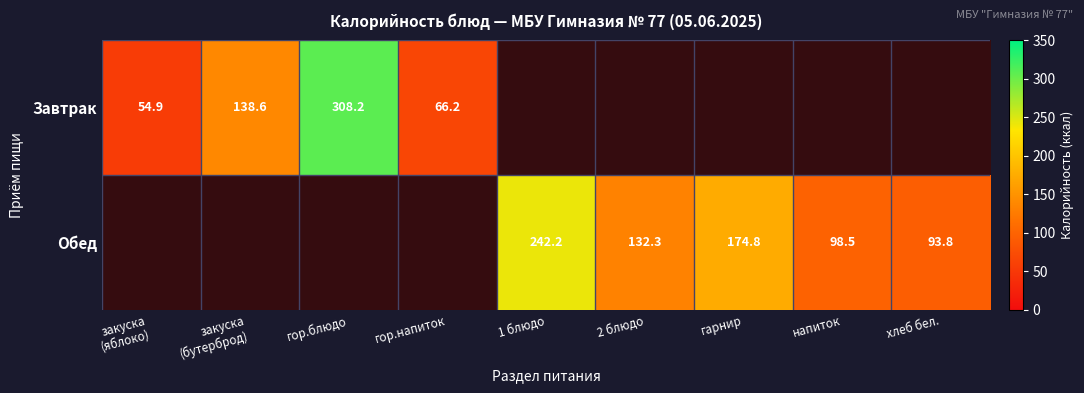

Between Обед and Завтрак, which is larger?

Обед